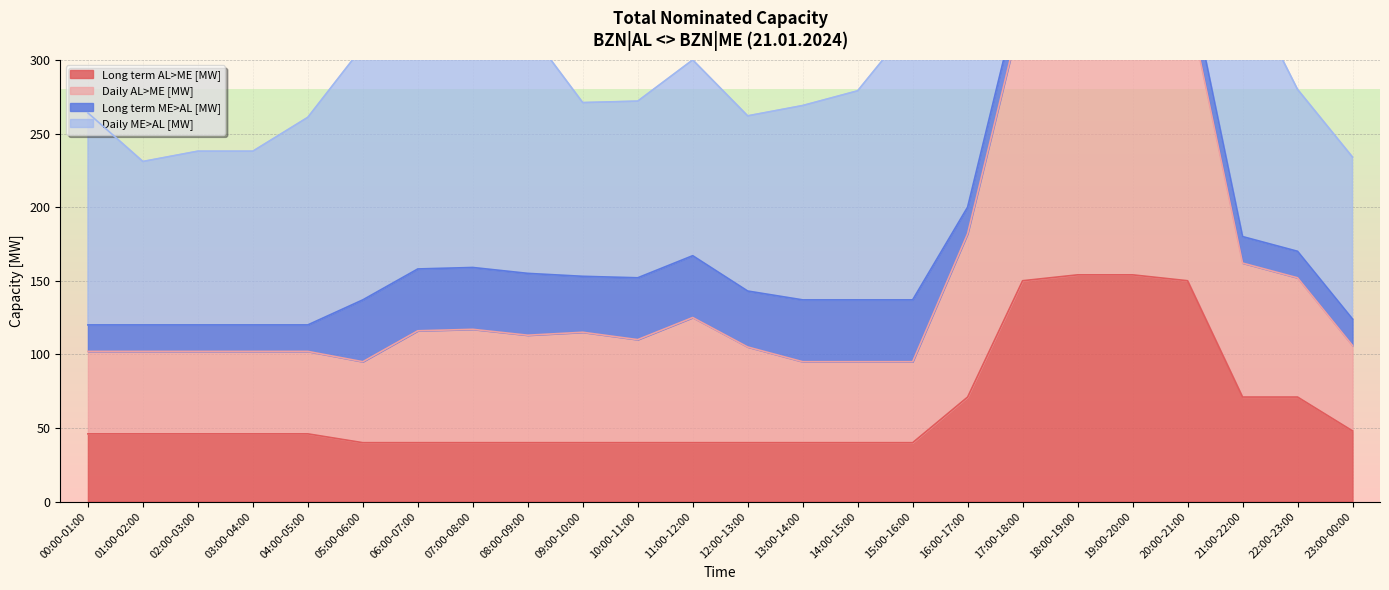

The value of Long term AL>ME [MW] at 01:00-02:00 is 46. True or false?

True